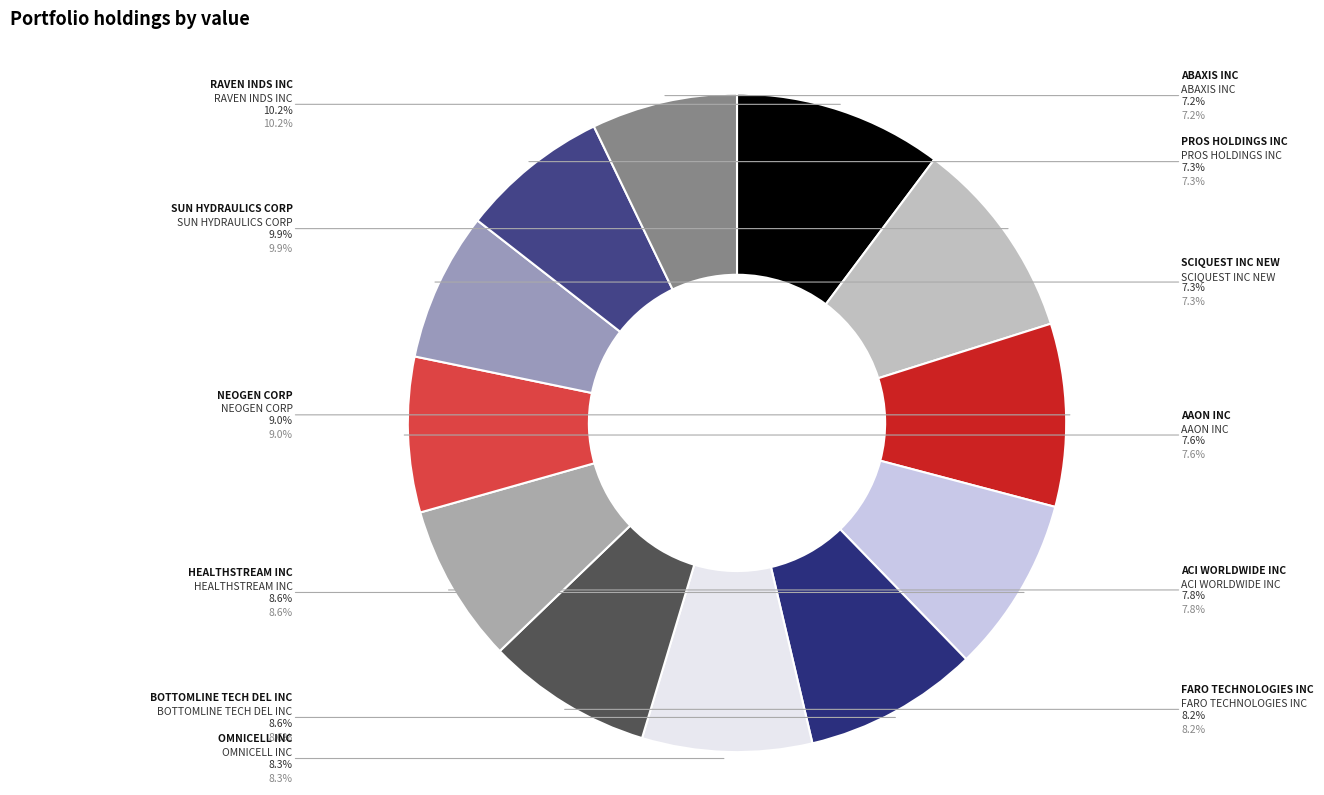

Is it true that FARO TECHNOLOGIES INC is 8% of the pie?

True